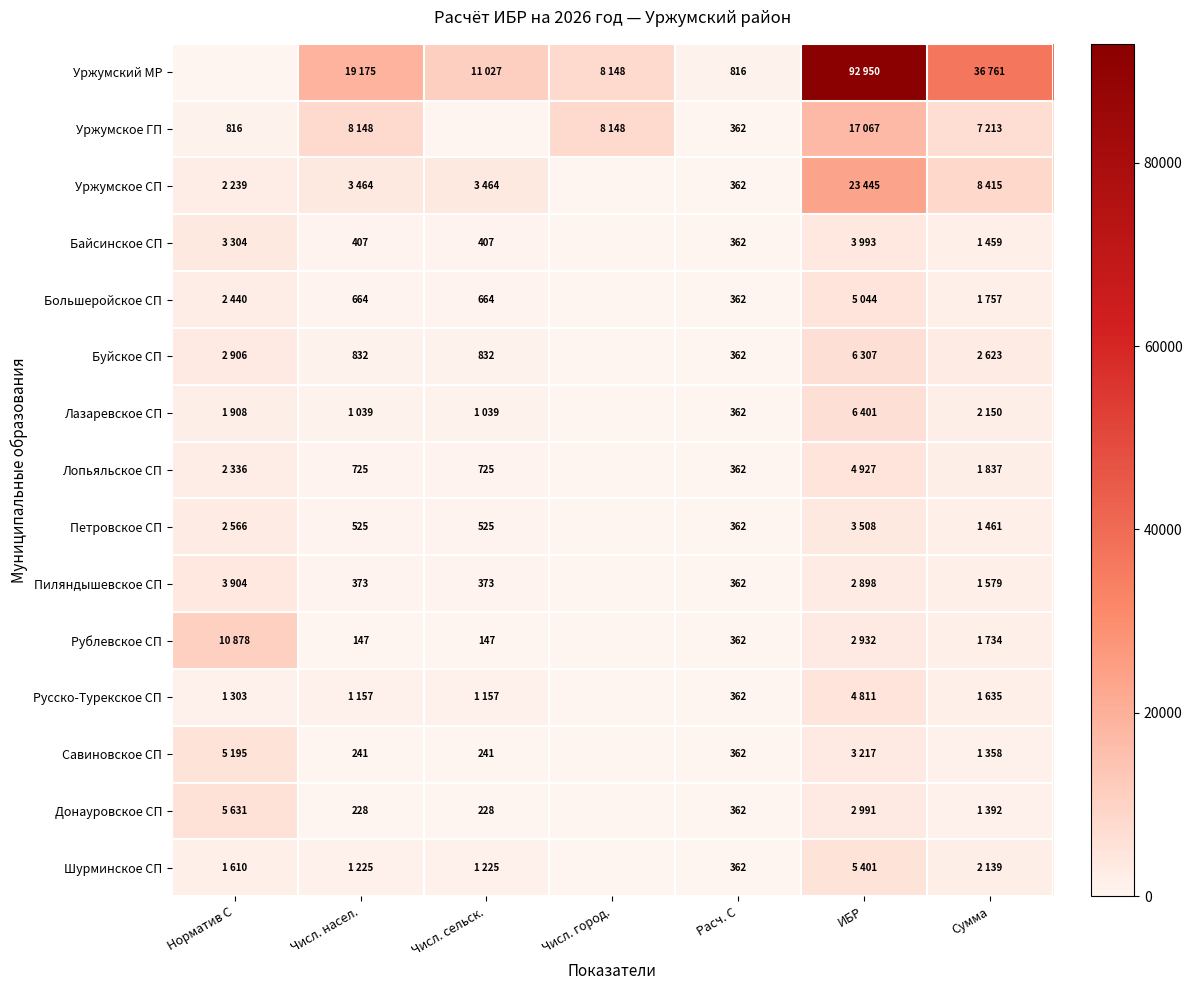

What is the total value across all series at Расч. C?

5884